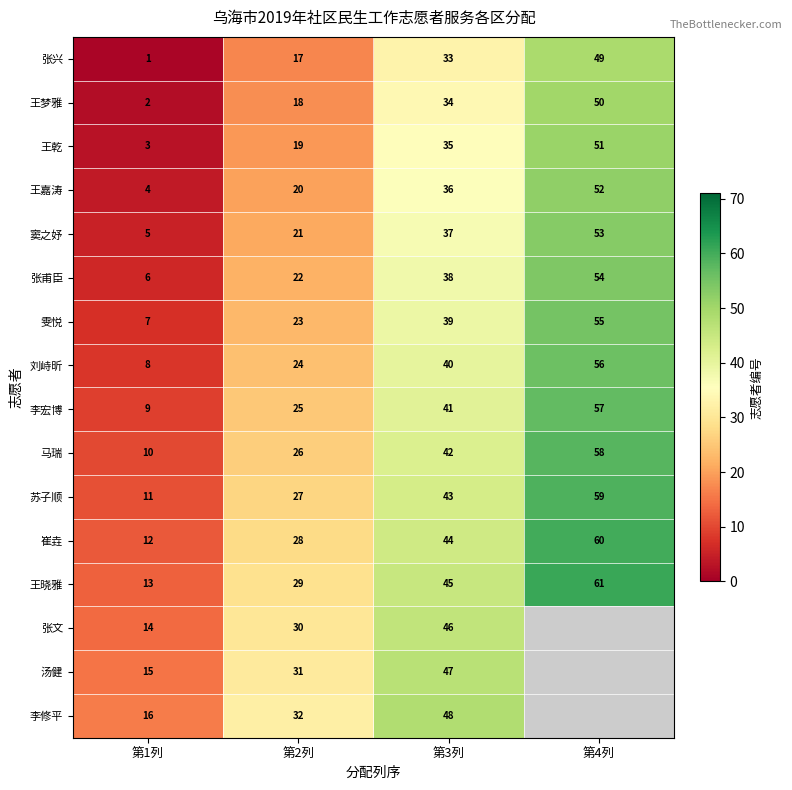

What value does the 王梦雅 series have at 第4列?

50